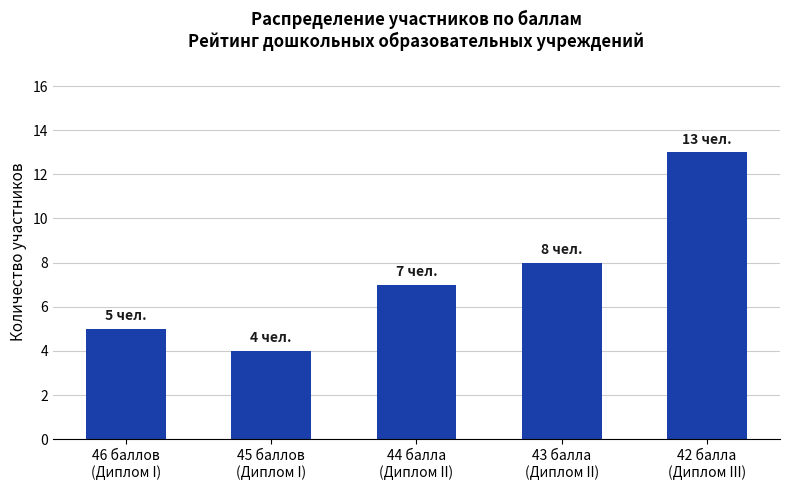

What is the difference between the maximum and minimum values?

9